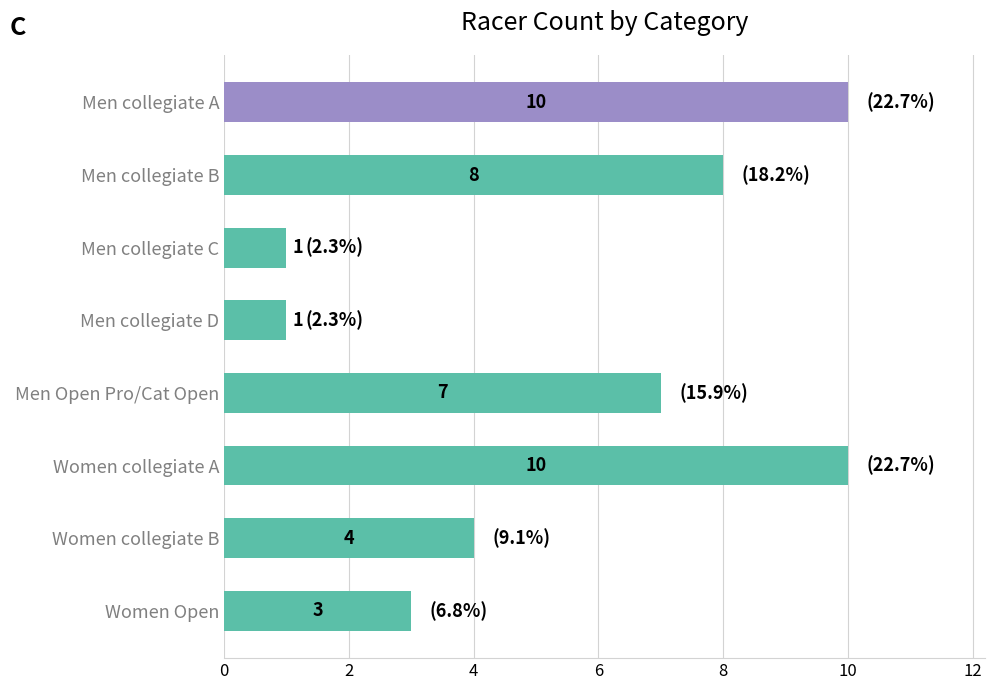

Is it true that the value at Men collegiate A is 15?

False